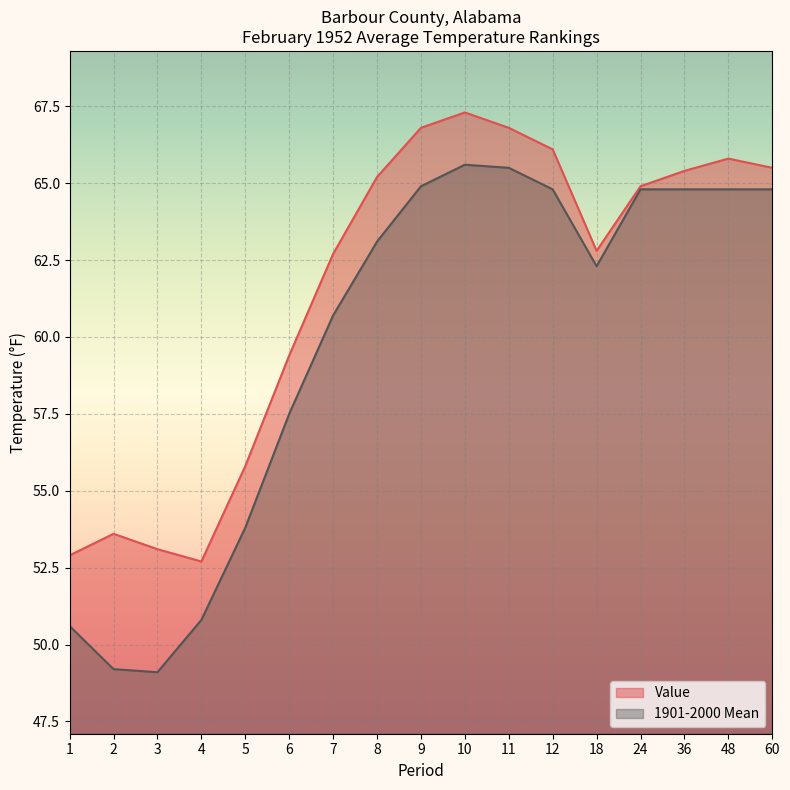

What are all the series names shown in the legend?

Value, 1901-2000 Mean